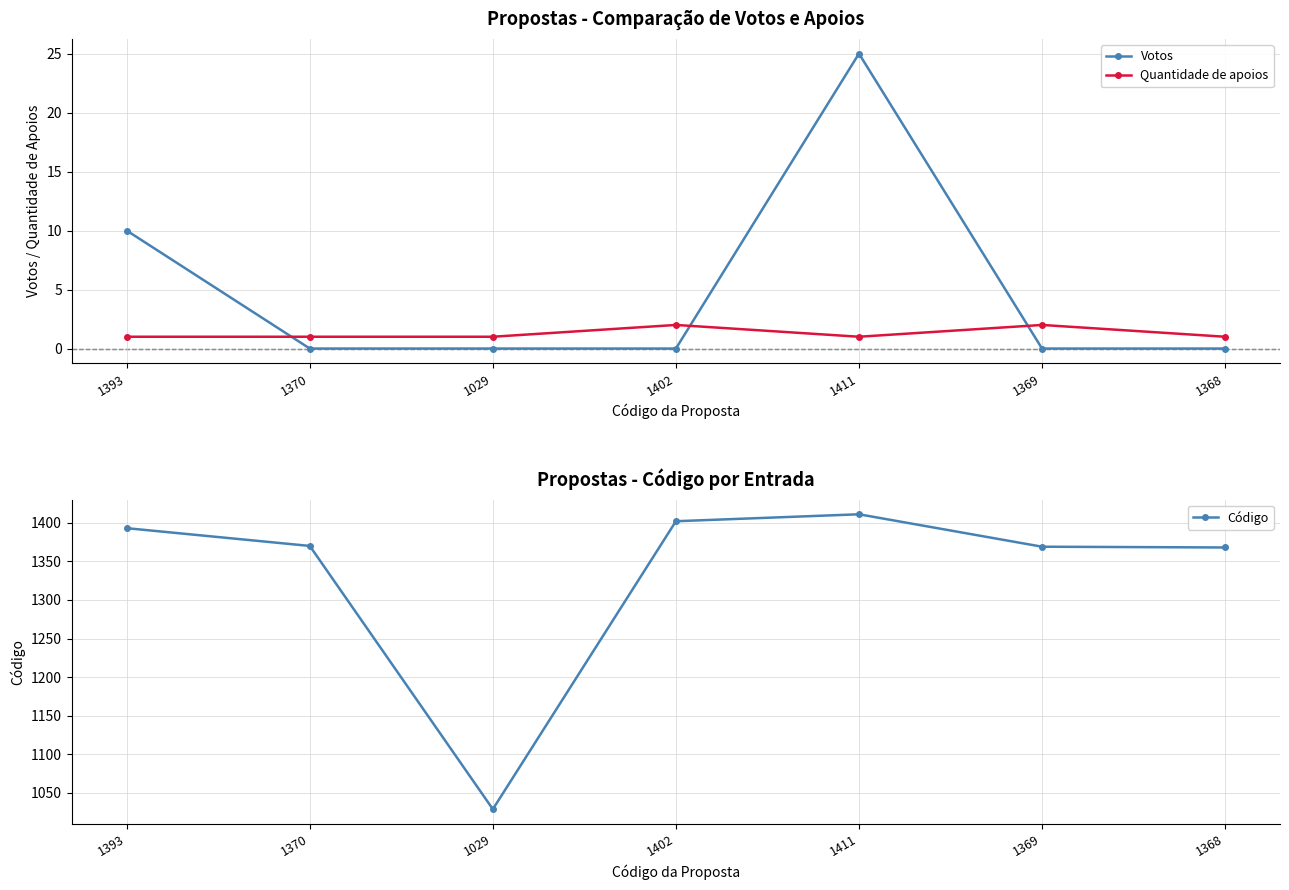

Reading right to left, list all the values displayed in this chart.

Votos: 0	0	25	0	0	0	10
Quantidade de apoios: 1	2	1	2	1	1	1
Código: 1368	1369	1411	1402	1029	1370	1393